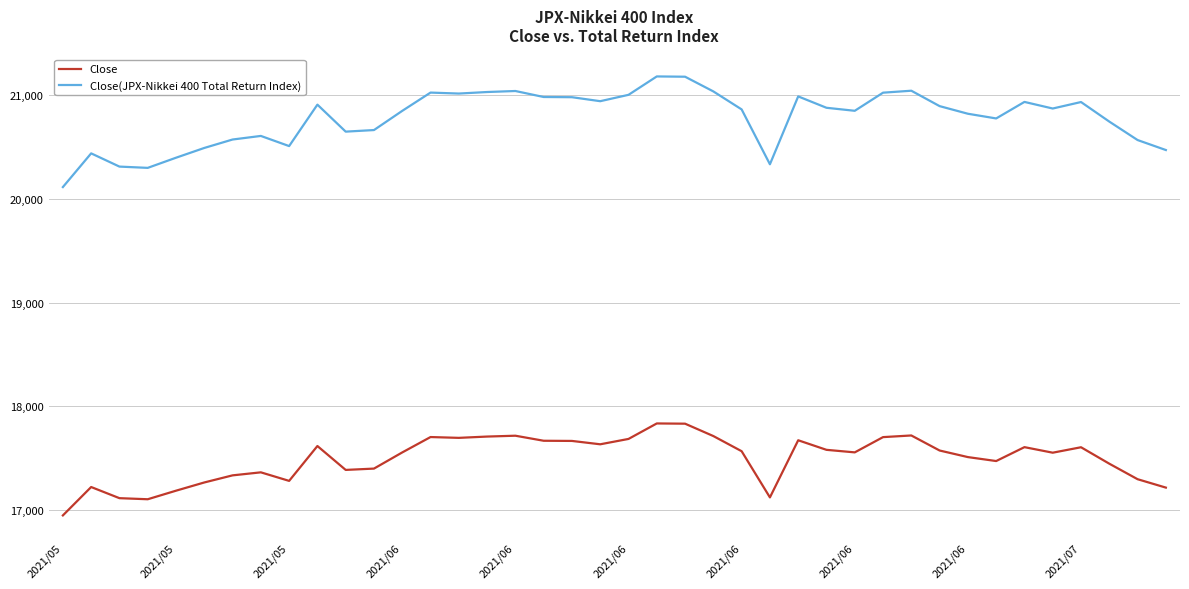

Rank the series by their maximum value, from highest to lowest.

Close(JPX-Nikkei 400 Total Return Index), Close